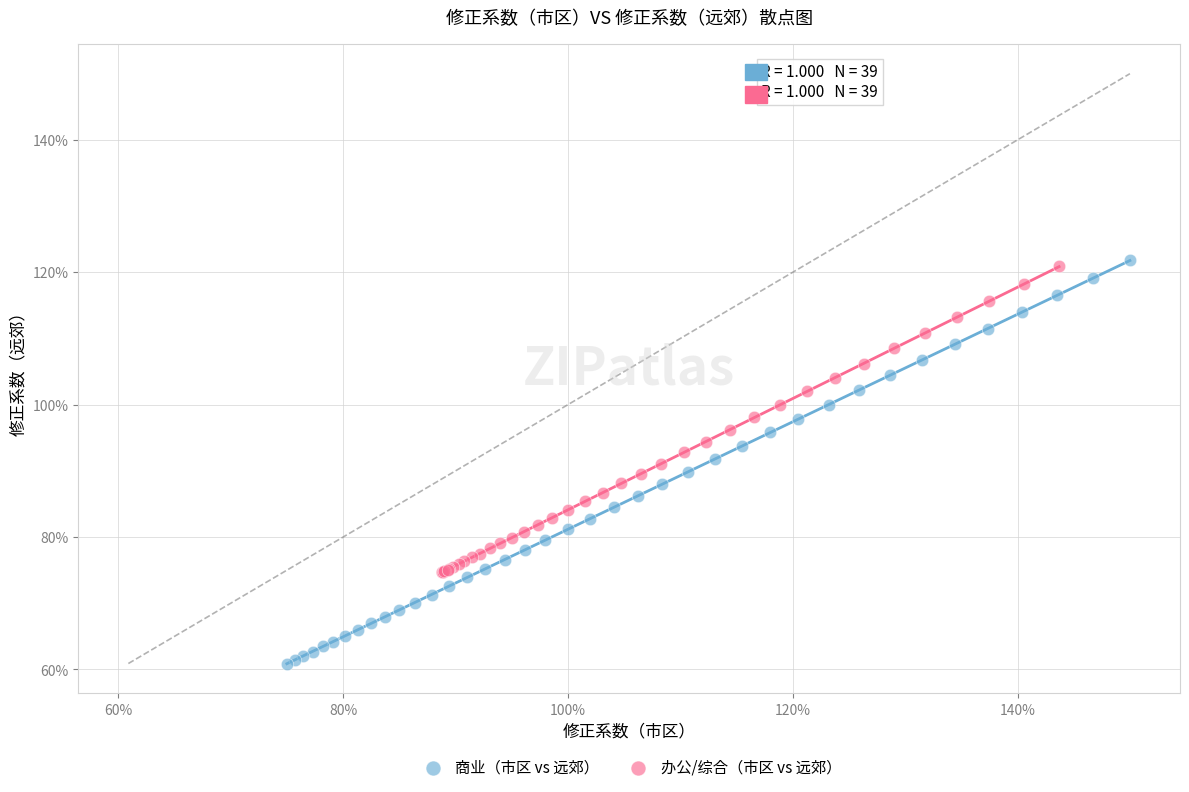

What are all the series names shown in the legend?

商业（市区 vs 远郊）, 办公/综合（市区 vs 远郊）